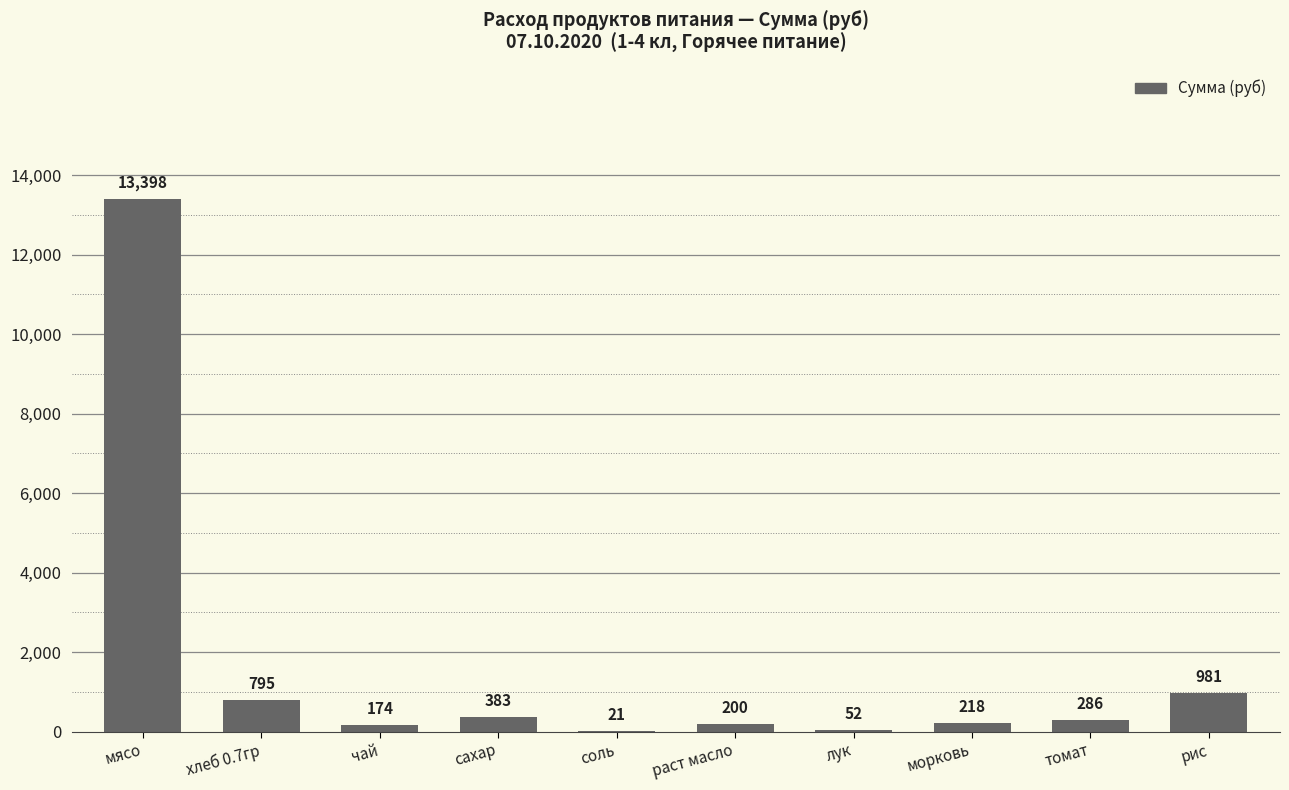

Is it true that the value at сахар is 382.8?

True